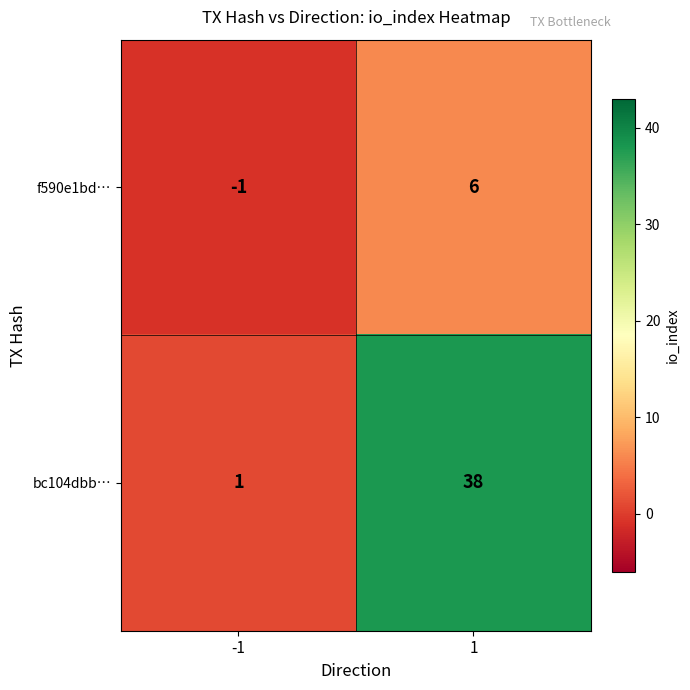

Which label corresponds to the largest value in the chart?

1